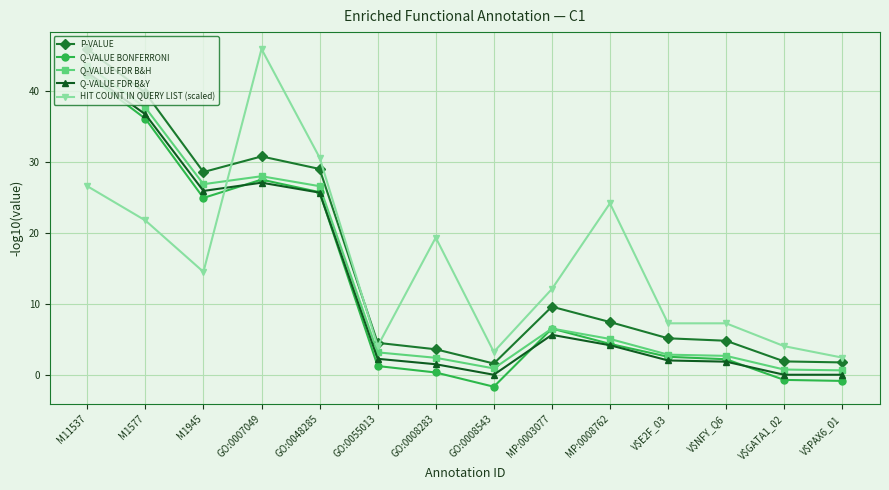

What is the greatest value displayed?

46.0